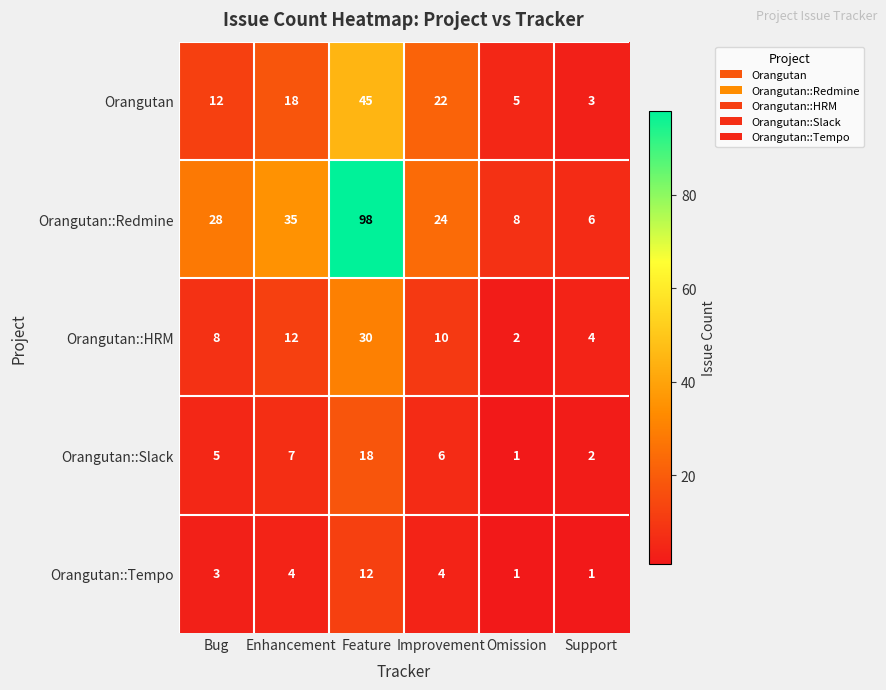

Reading left to right, extract all data points from this chart.

Orangutan: Bug=12	Enhancement=18	Feature=45	Improvement=22	Omission=5	Support=3
Orangutan::Redmine: Bug=28	Enhancement=35	Feature=98	Improvement=24	Omission=8	Support=6
Orangutan::HRM: Bug=8	Enhancement=12	Feature=30	Improvement=10	Omission=2	Support=4
Orangutan::Slack: Bug=5	Enhancement=7	Feature=18	Improvement=6	Omission=1	Support=2
Orangutan::Tempo: Bug=3	Enhancement=4	Feature=12	Improvement=4	Omission=1	Support=1